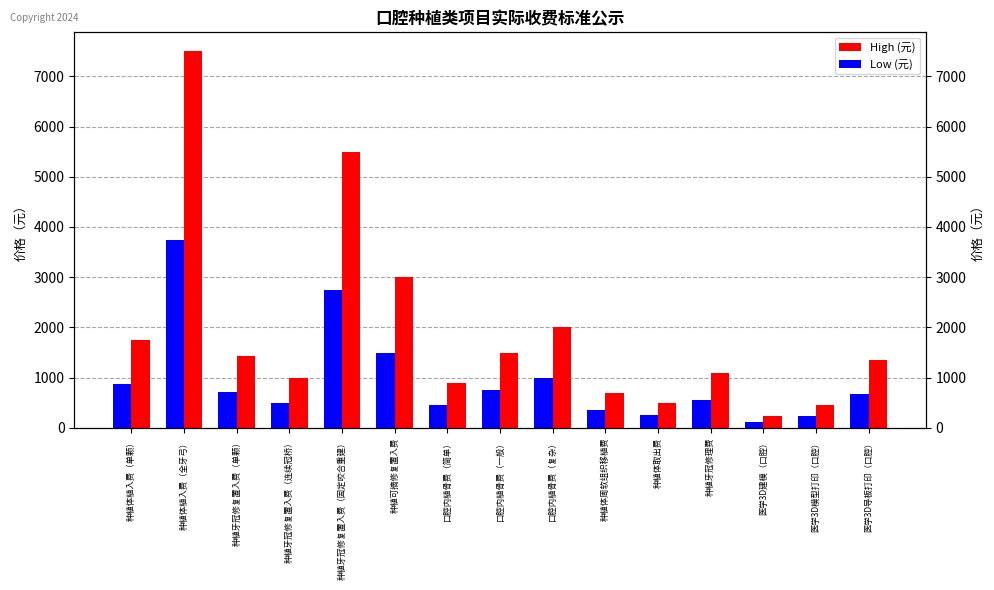

List the labels in order of High (元) value, largest first.

种植体植入费（全牙弓）, 种植牙冠修复置入费（固定咬合重建）, 种植可摘修复置入费, 口腔内植骨费（复杂）, 种植体植入费（单颗）, 口腔内植骨费（一般）, 种植牙冠修复置入费（单颗）, 医学3D导板打印（口腔）, 种植牙冠修理费, 种植牙冠修复置入费（连续冠桥）, 口腔内植骨费（简单）, 种植体周软组织移植费, 种植体取出费, 医学3D模型打印（口腔）, 医学3D建模（口腔）